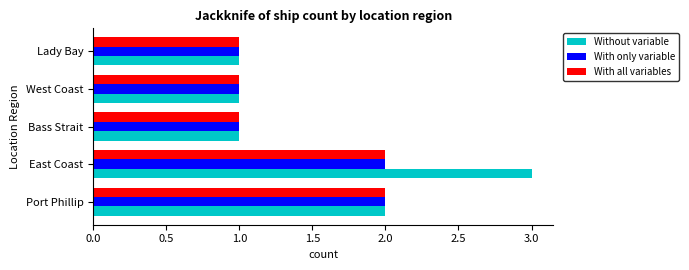

What is the total value across all series at East Coast?

7